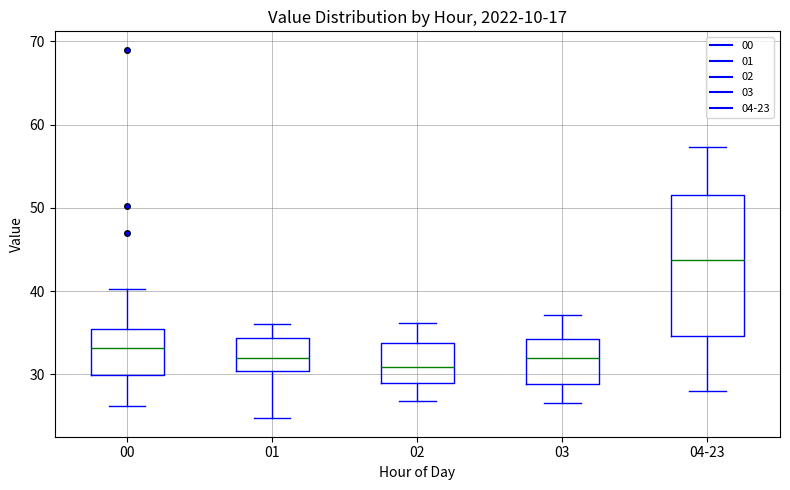

Which box's median line is the lowest?

02